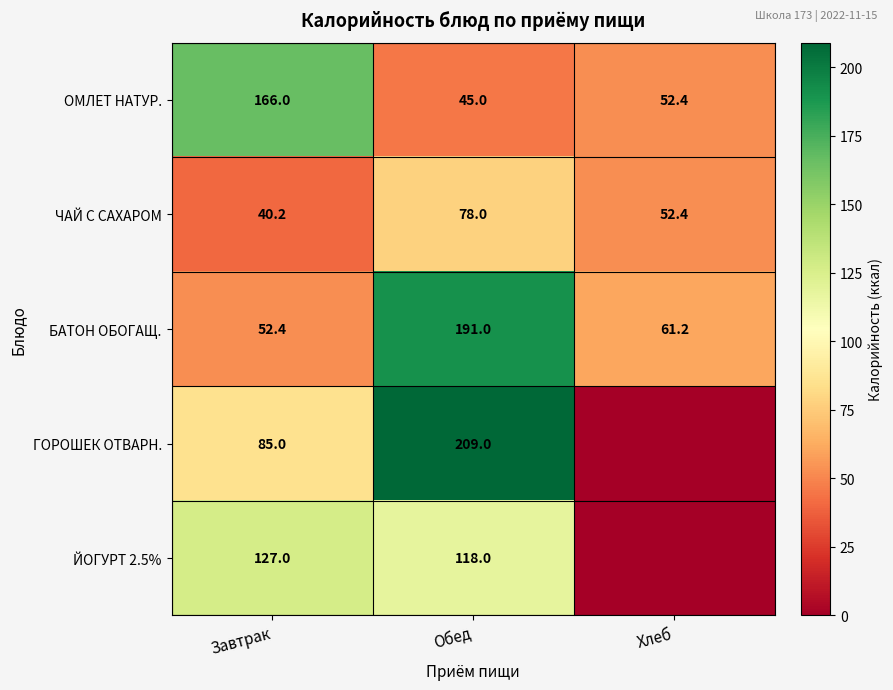

What is the minimum value for ЧАЙ С САХАРОМ?

40.2